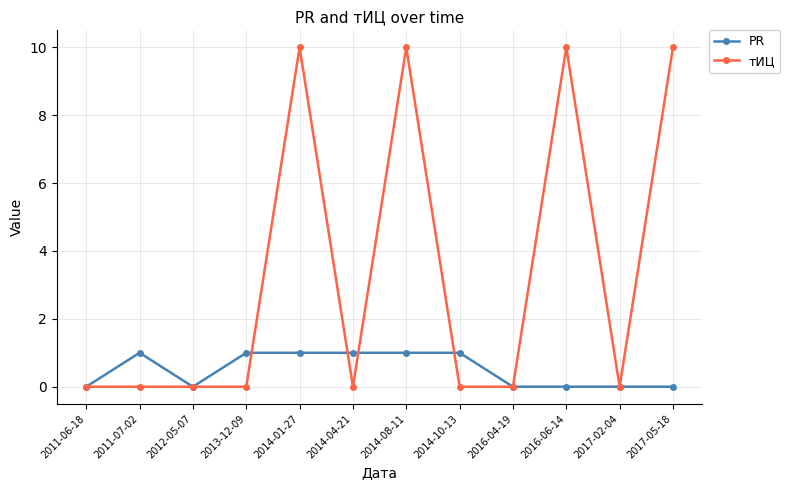

Reading right to left, extract all data points from this chart.

PR: 2017-05-18=0	2017-02-04=0	2016-06-14=0	2016-04-19=0	2014-10-13=1	2014-08-11=1	2014-04-21=1	2014-01-27=1	2013-12-09=1	2012-05-07=0	2011-07-02=1	2011-06-18=0
тИЦ: 2017-05-18=10	2017-02-04=0	2016-06-14=10	2016-04-19=0	2014-10-13=0	2014-08-11=10	2014-04-21=0	2014-01-27=10	2013-12-09=0	2012-05-07=0	2011-07-02=0	2011-06-18=0